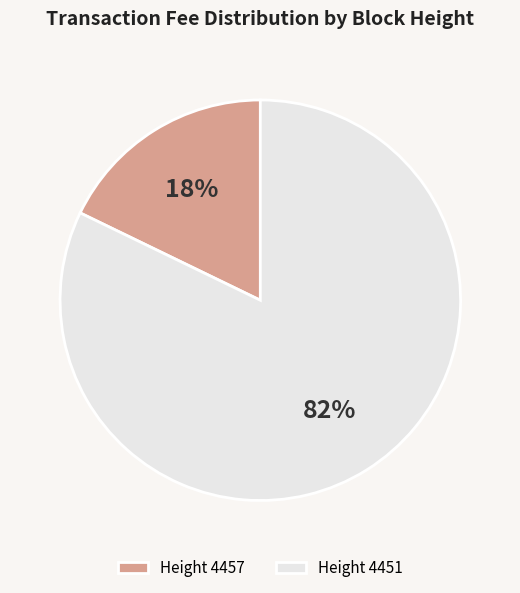

True or false: Height 4451 accounts for 95% of the total.

False